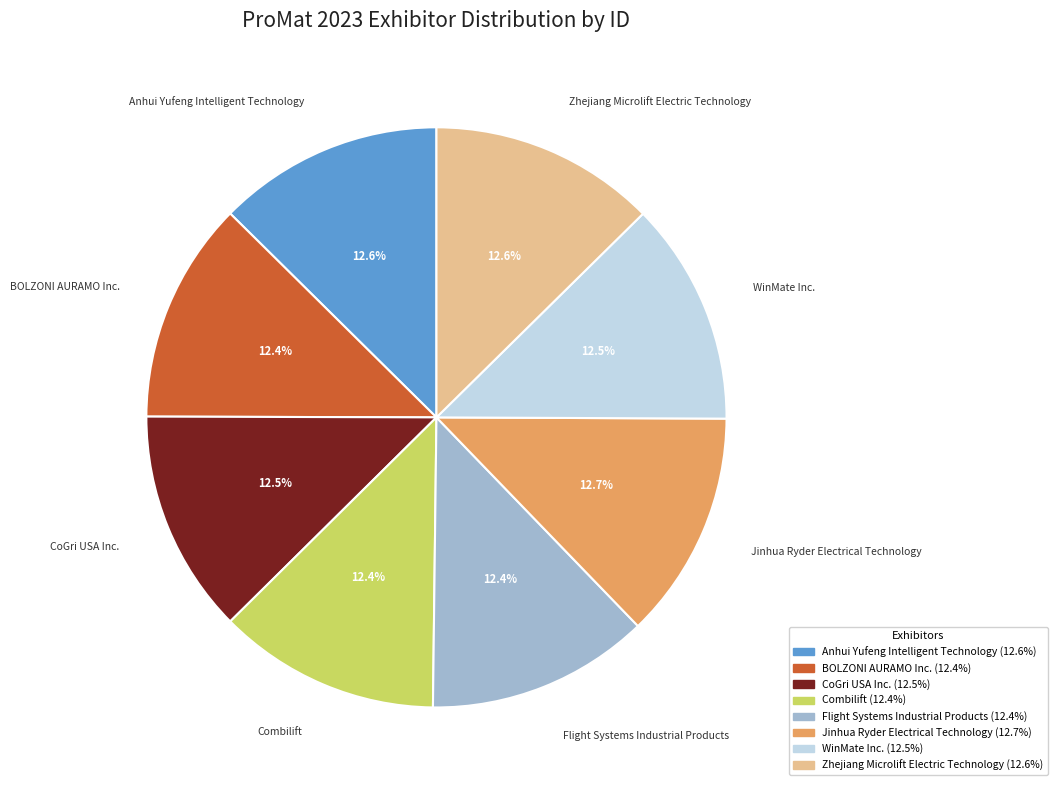

What percentage is NOT represented by BOLZONI AURAMO Inc.?

87.6%